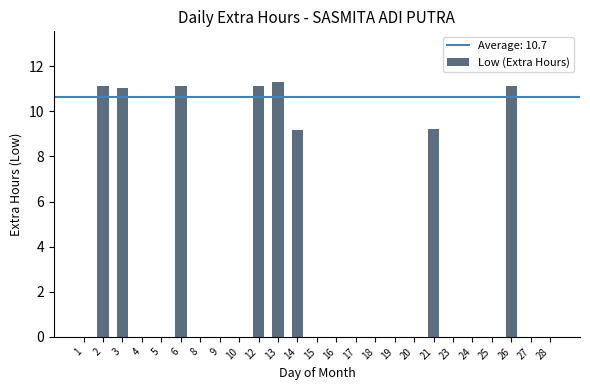

Is it true that the value at 21 is 9.2?

True